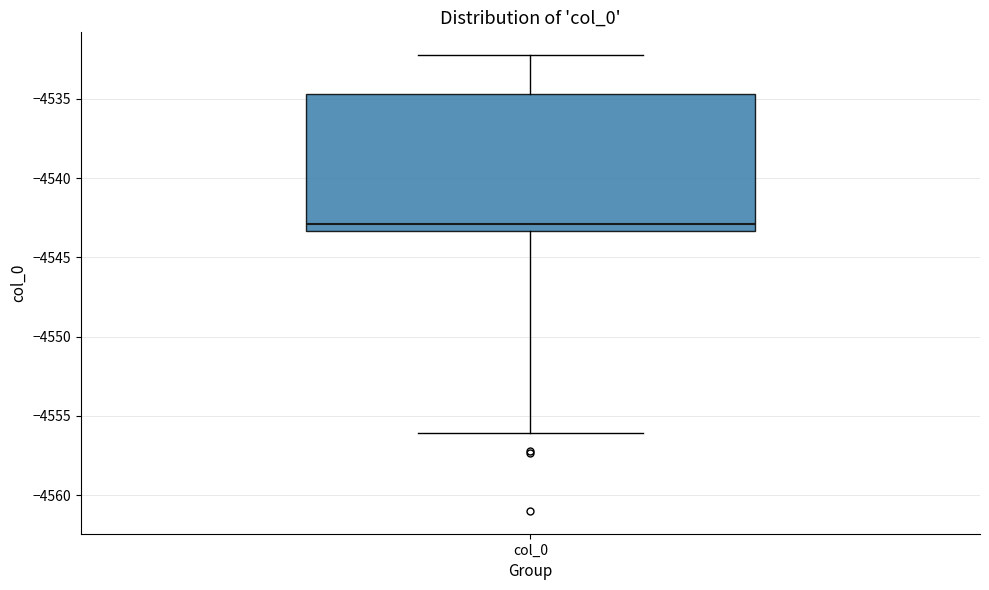

Read this box plot against the y-axis: the position of the median line, the range covered by the box, and the ends of both whiskers. The values are not printed on the chart, so give them approximately, as read against the axis.

median -4543.0, box -4543.5 to -4534.5, whiskers -4556.0 to -4532.0